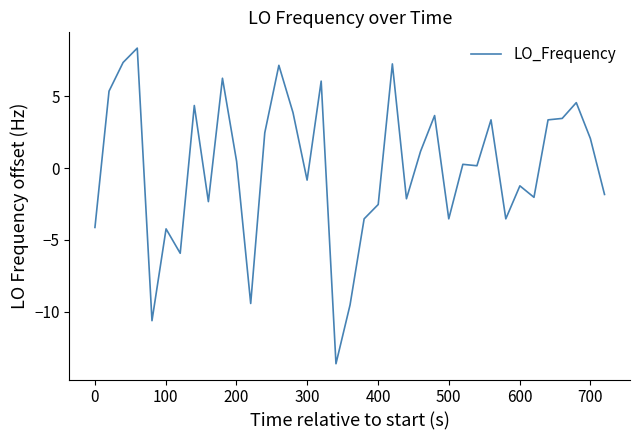

Reading left to right, transcribe all the data shown in this chart.

-4.1	5.4	7.4	8.4	-10.6	-4.2	-5.9	4.4	-2.3	6.3	0.5	-9.4	2.5	7.2	3.9	-0.8	6.1	-13.6	-9.5	-3.5	-2.5	7.3	-2.1	1.2	3.7	-3.5	0.3	0.2	3.4	-3.5	-1.2	-2.0	3.4	3.5	4.6	2.1	-1.8